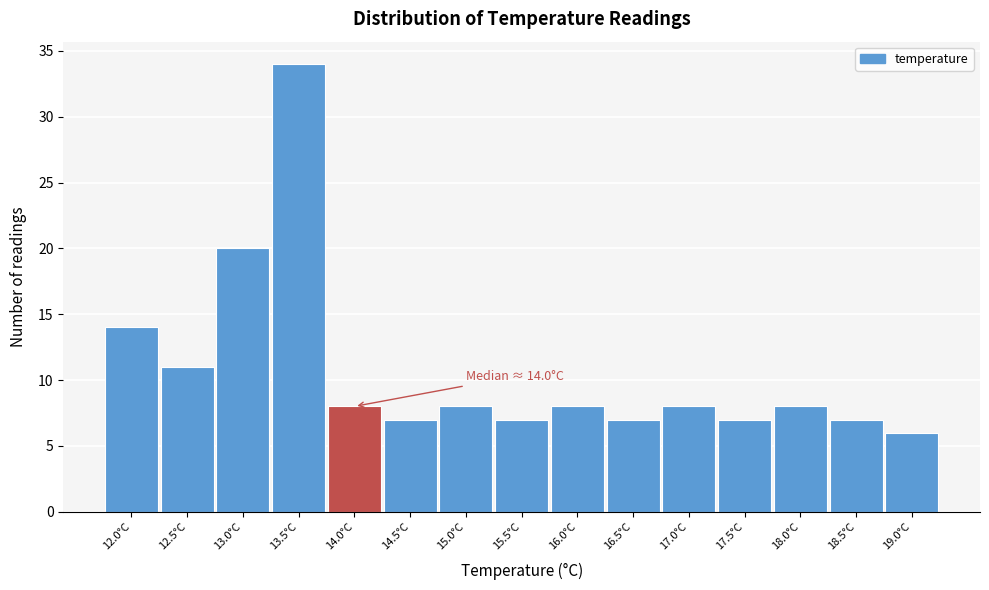

Reading left to right, extract all data points from this chart.

14	11	20	34	8	7	8	7	8	7	8	7	8	7	6